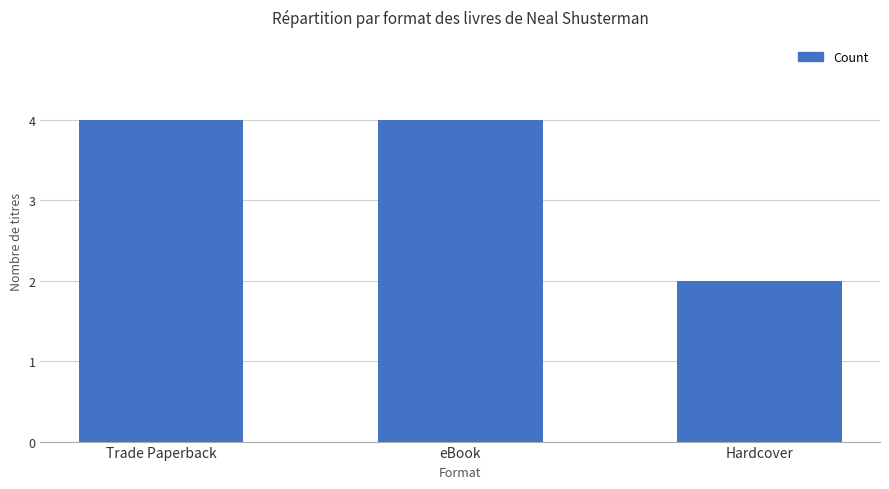

What is the sum of the values at Hardcover and eBook?

6